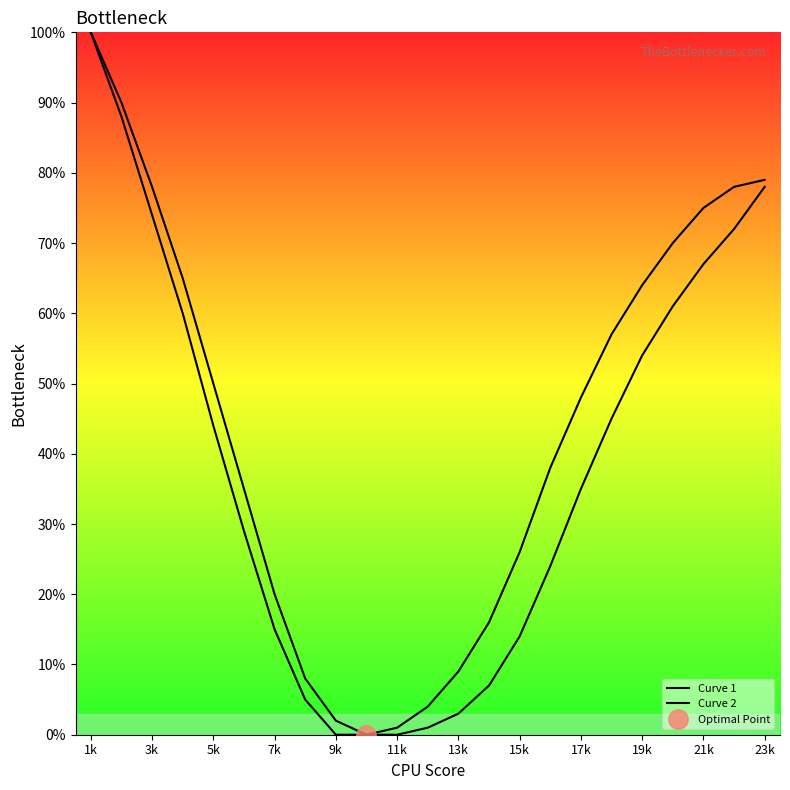

Is this an area chart (filled region under the line)?

No